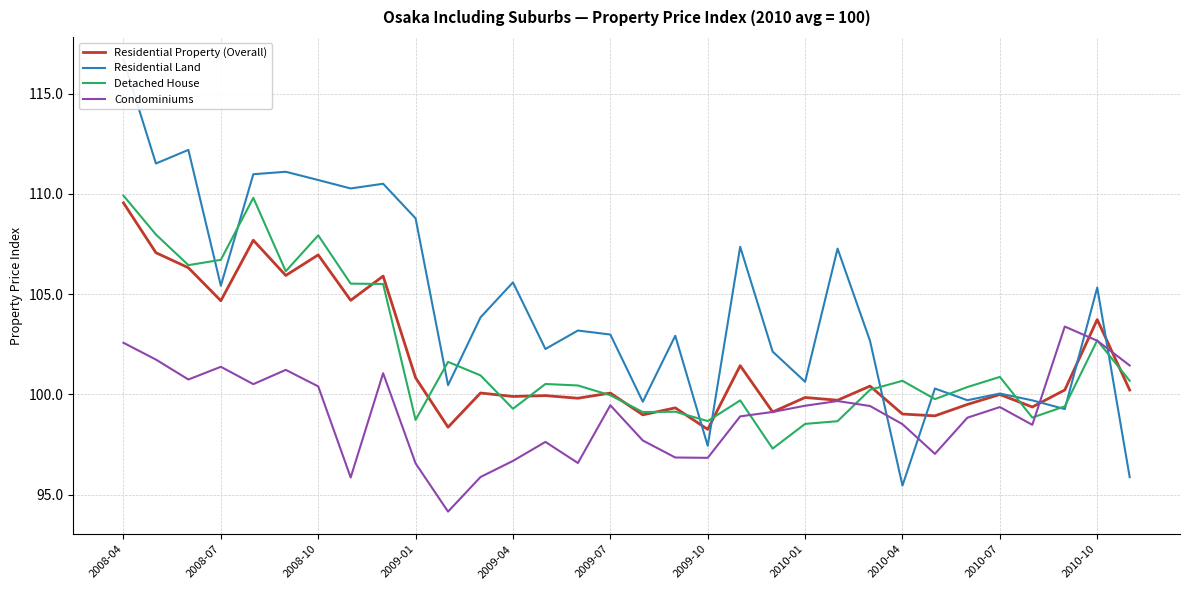

What is the minimum value for Condominiums?

94.2